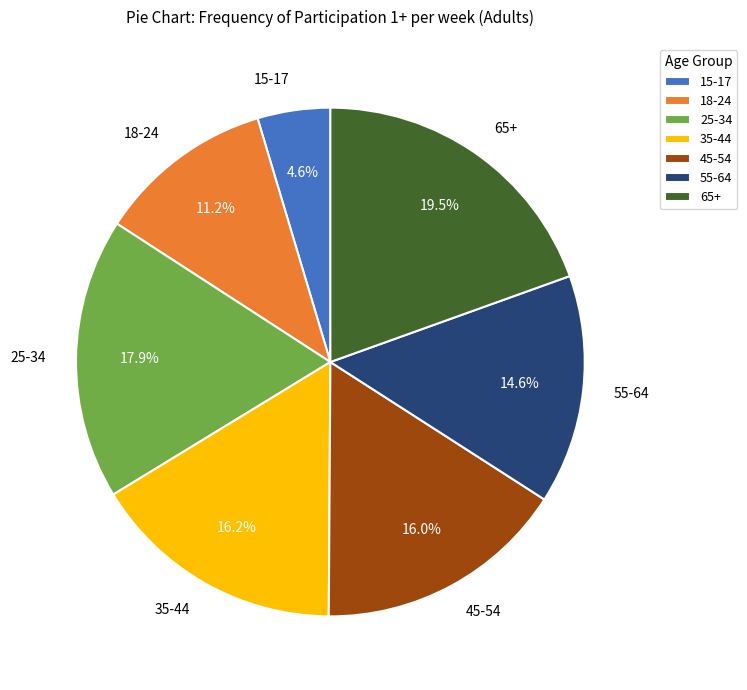

Which category has the smallest portion of the pie?

15-17